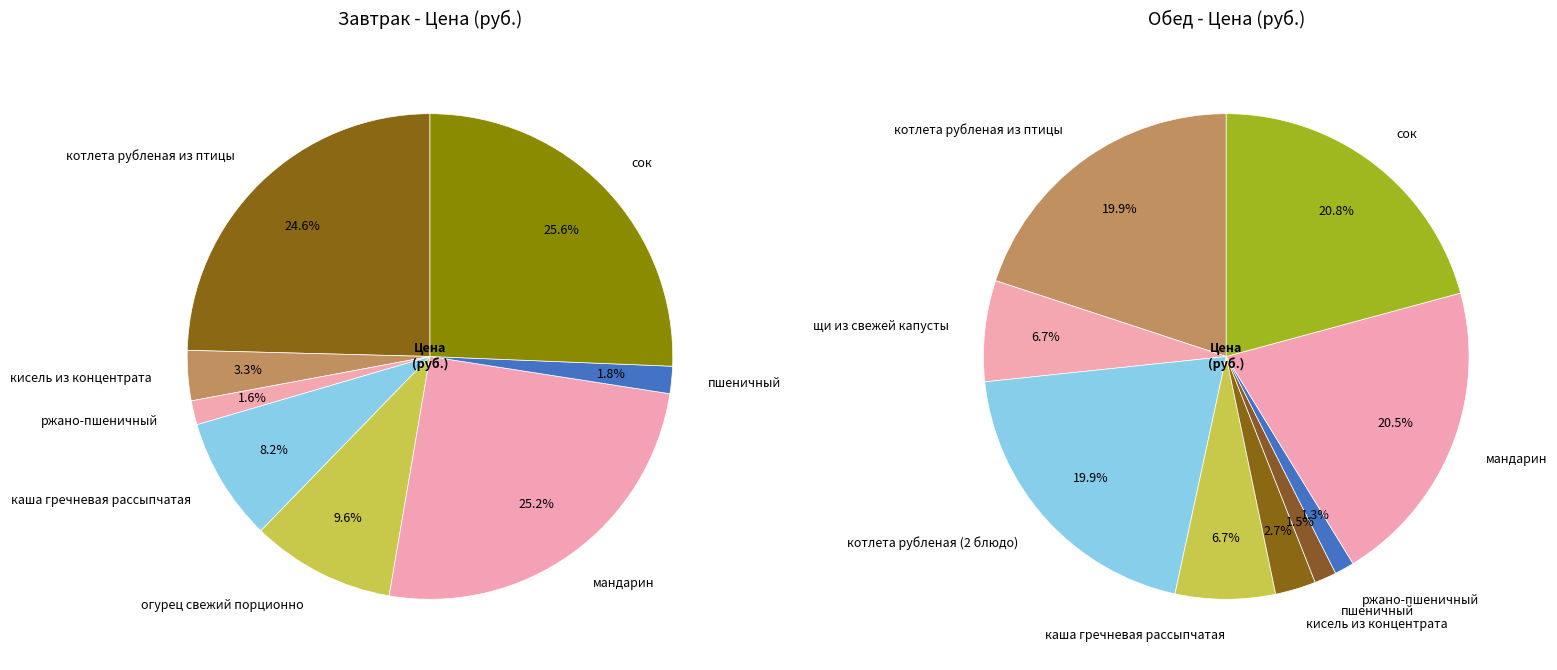

Rank the categories by value from highest to lowest.

сок, мандарин, котлета рубленая из птицы, огурец свежий порционно, каша гречневая рассыпчатая, кисель из концентрата, пшеничный, ржано-пшеничный